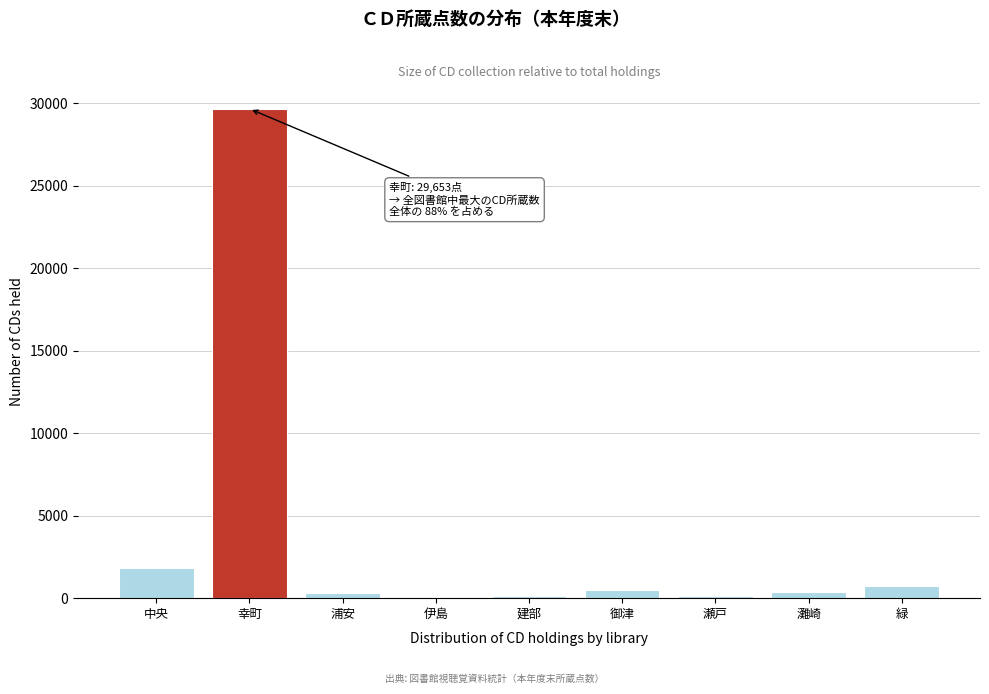

Between 幸町 and 緑, which is larger?

幸町